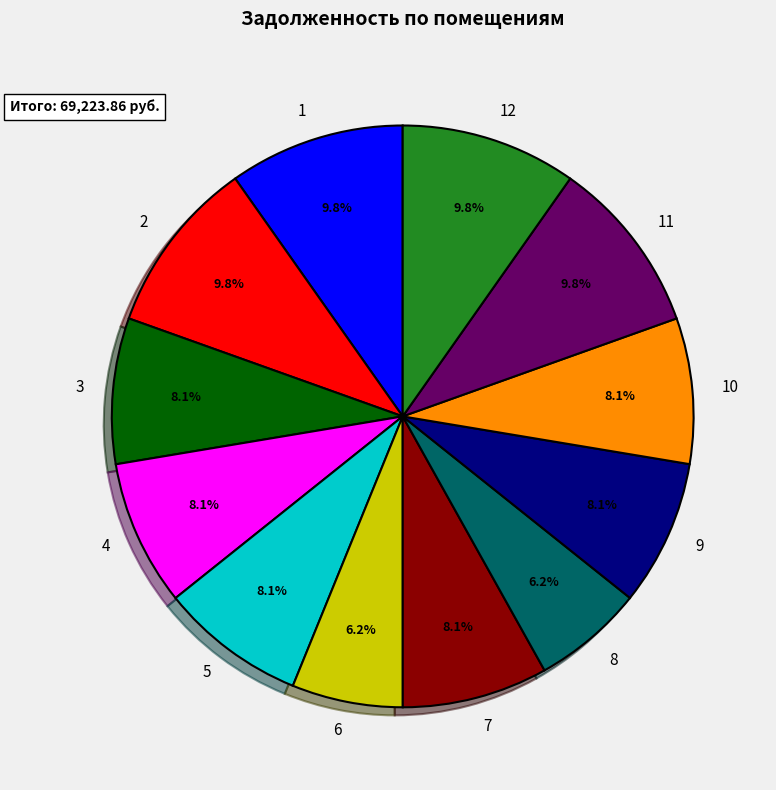

The 2 slice represents 10% of the pie. True or false?

True